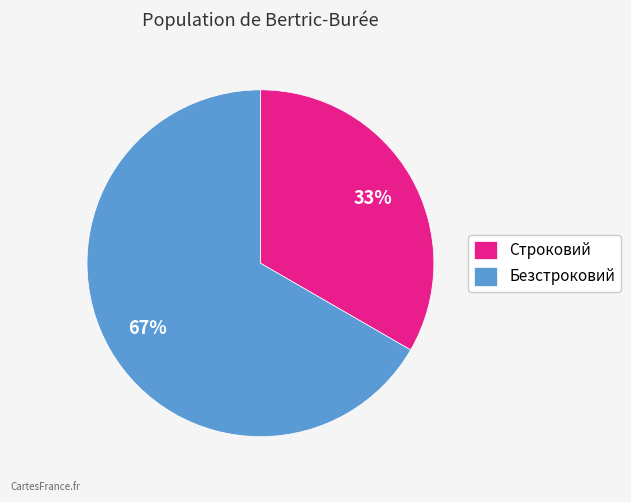

To the nearest percent, what is the average slice percentage?

50%